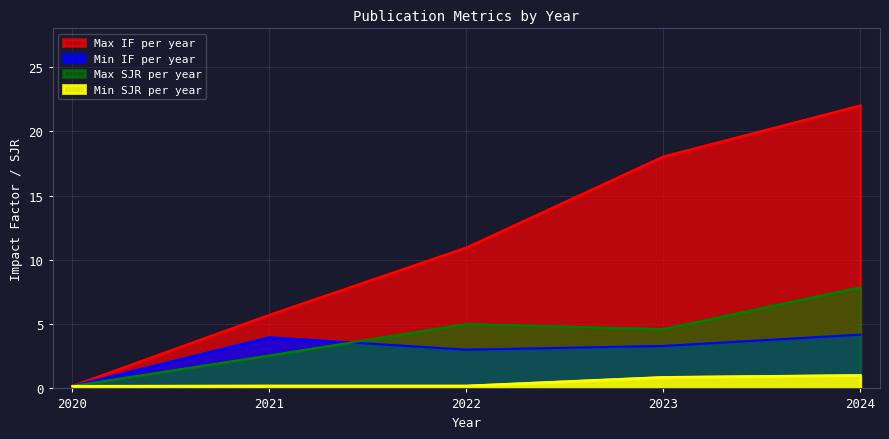

What is the difference between the maximum and minimum values in the SJR series?

0.8